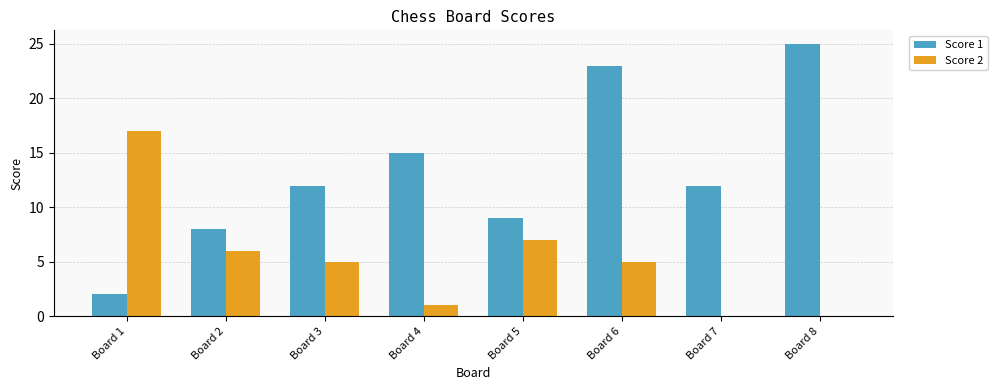

What are all the series names shown in the legend?

Score 1, Score 2